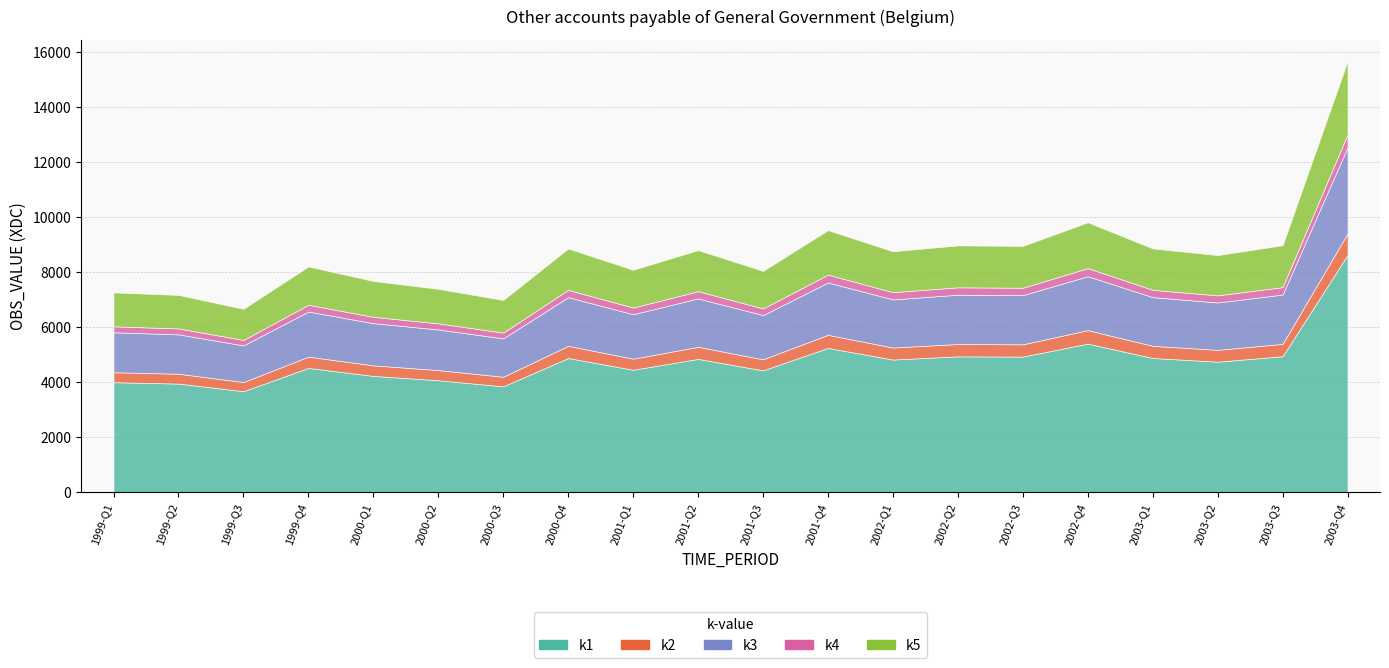

What position from the left is 2002-Q4?

16